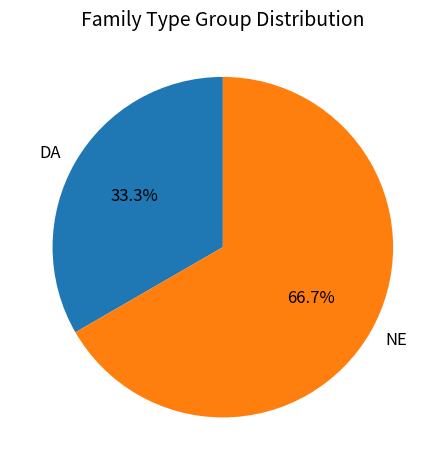

What is the smallest slice in the pie chart?

DA